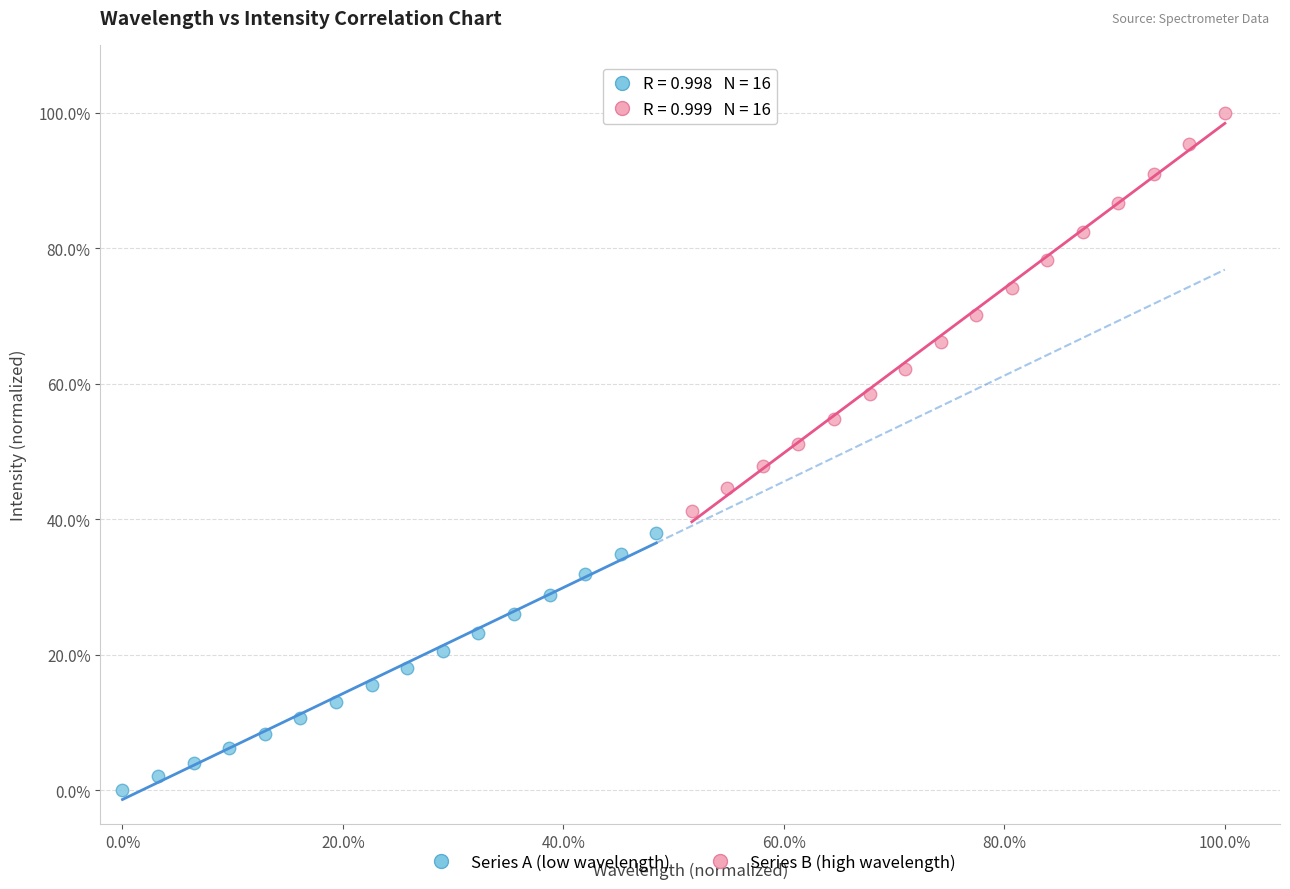

What are all the series names shown in the legend?

Series A (low wavelength), Series B (high wavelength)